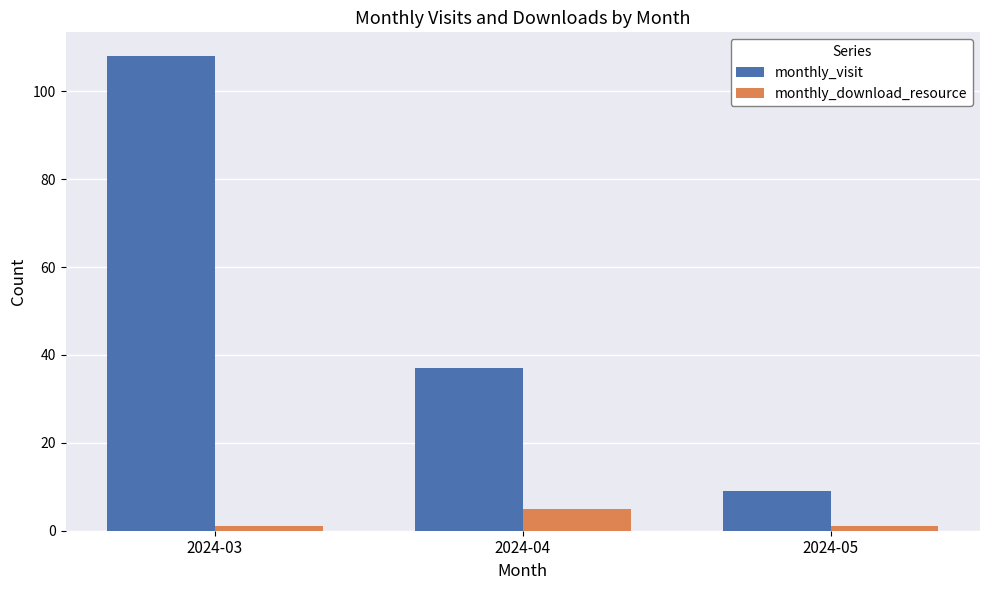

Is the value of monthly_download_resource at 2024-05 greater than the value of monthly_visit at 2024-03?

No